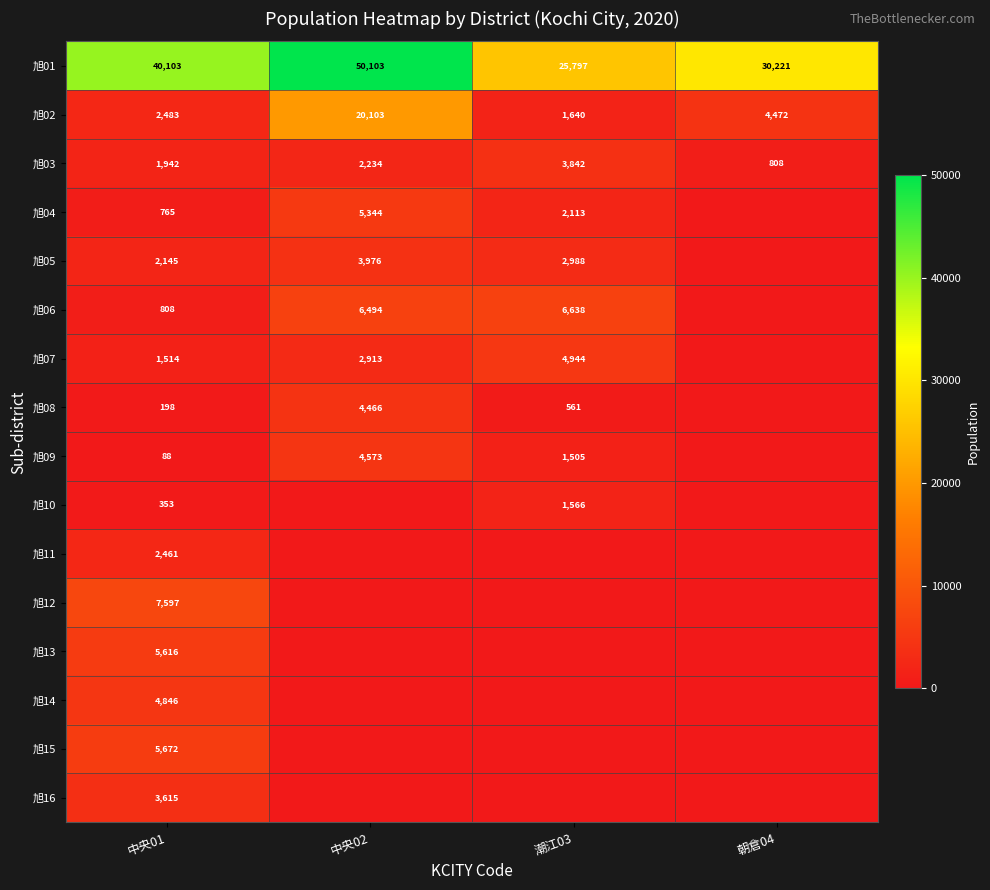

At which category is the sum across all series the highest?

中央02